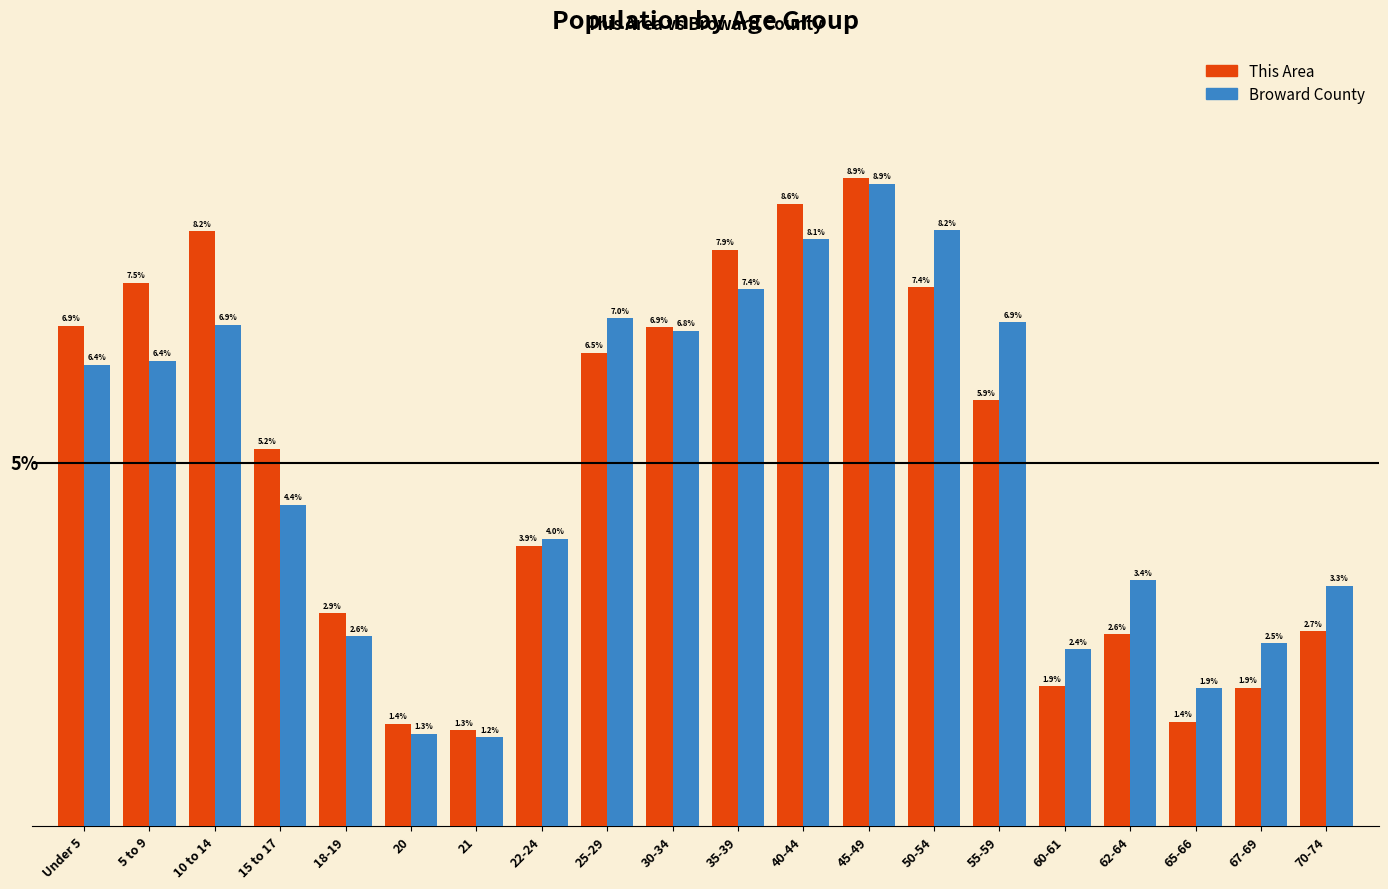

Is the value of This Area at 70-74 greater than the value of Broward County at 65-66?

Yes